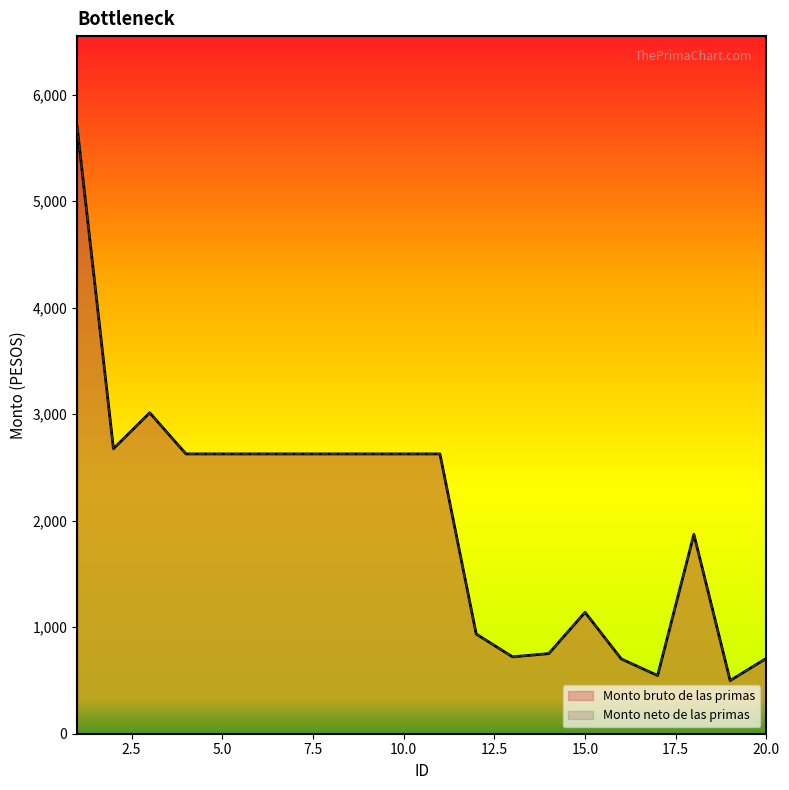

At which category does Monto neto de las primas reach its first local valley?

2